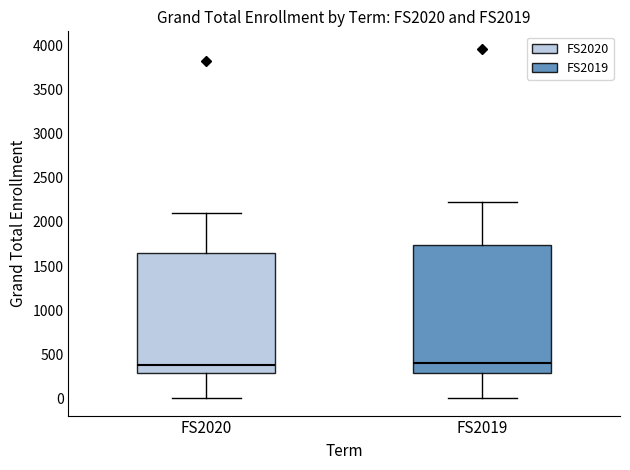

Where is the upper edge of the box for FS2020 on the y-axis? The values are not printed on the chart, so give them approximately, as read against the axis.

1650